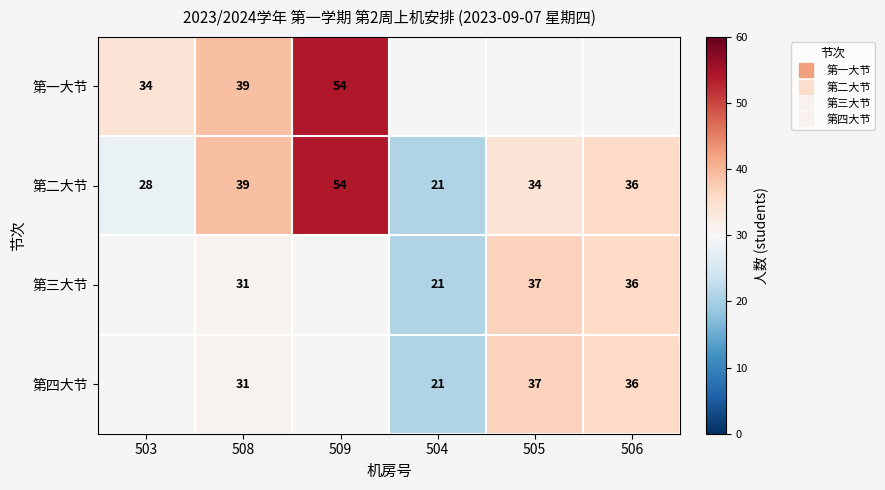

At which category is the sum across all series the highest?

508